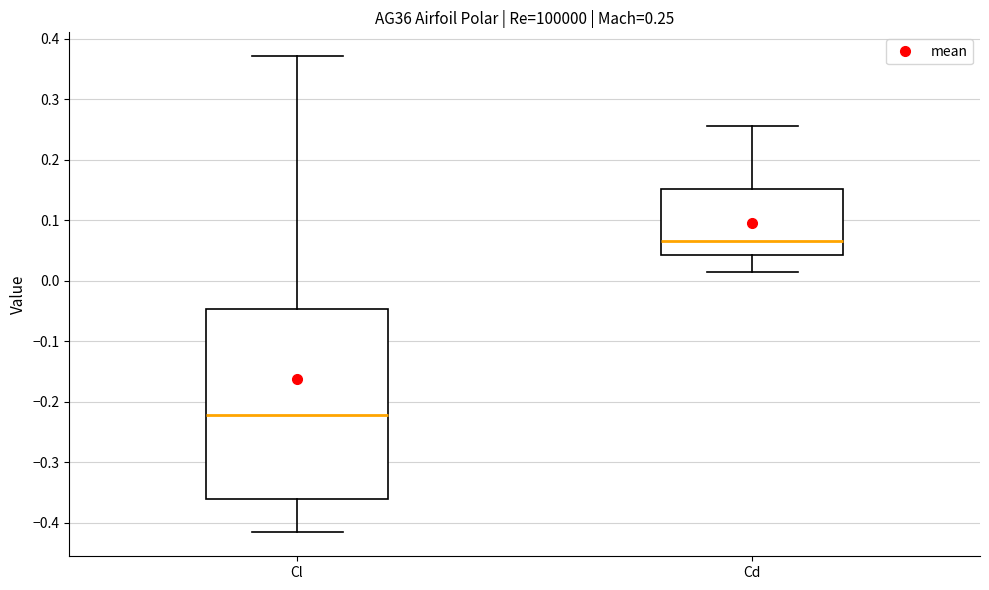

Which box's median line is the highest?

Cd